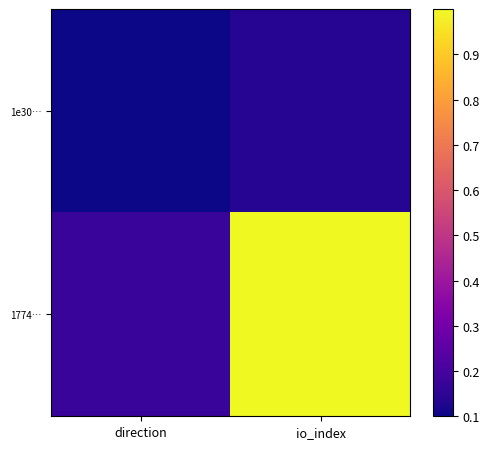

Which series changed the most between direction and io_index?

1774…